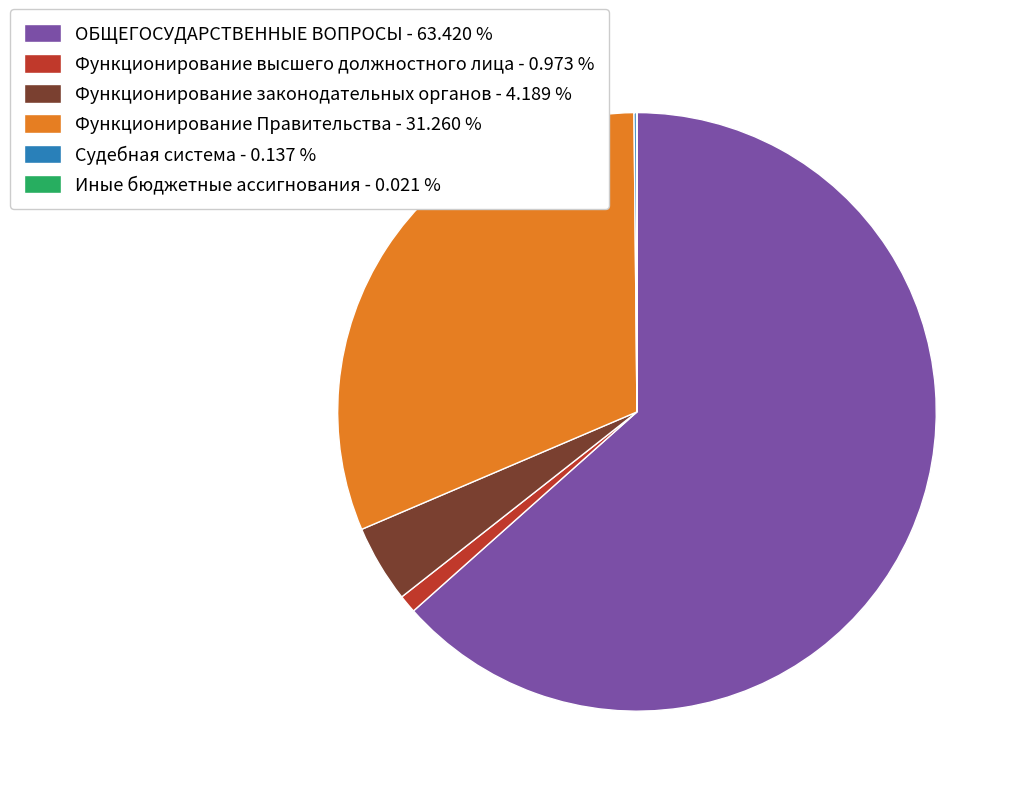

Which has a higher value, ОБЩЕГОСУДАРСТВЕННЫЕ ВОПРОСЫ - 63.420 % or Функционирование законодательных органов - 4.189 %?

ОБЩЕГОСУДАРСТВЕННЫЕ ВОПРОСЫ - 63.420 %